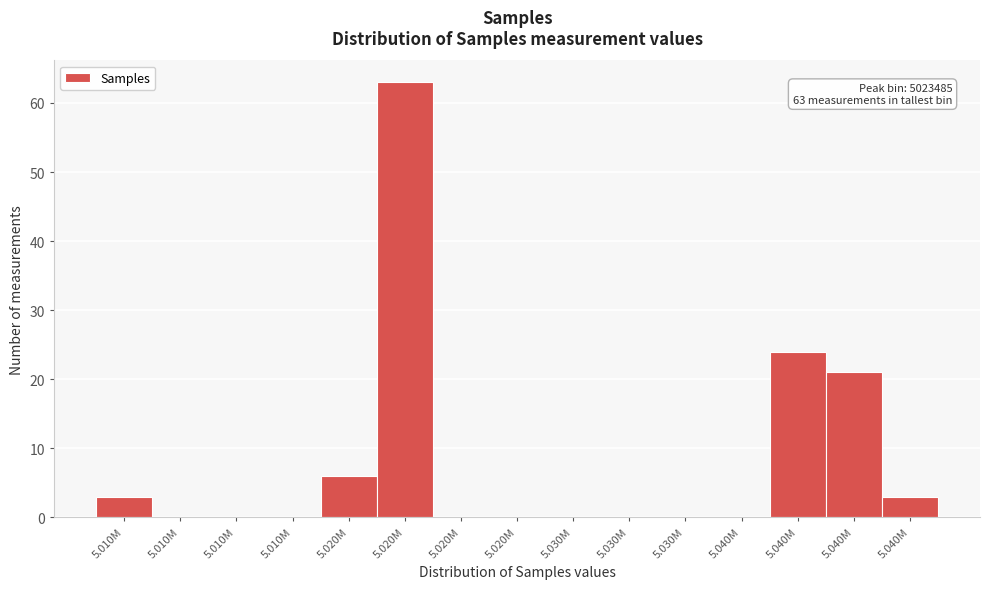

Are the bars horizontal?

No